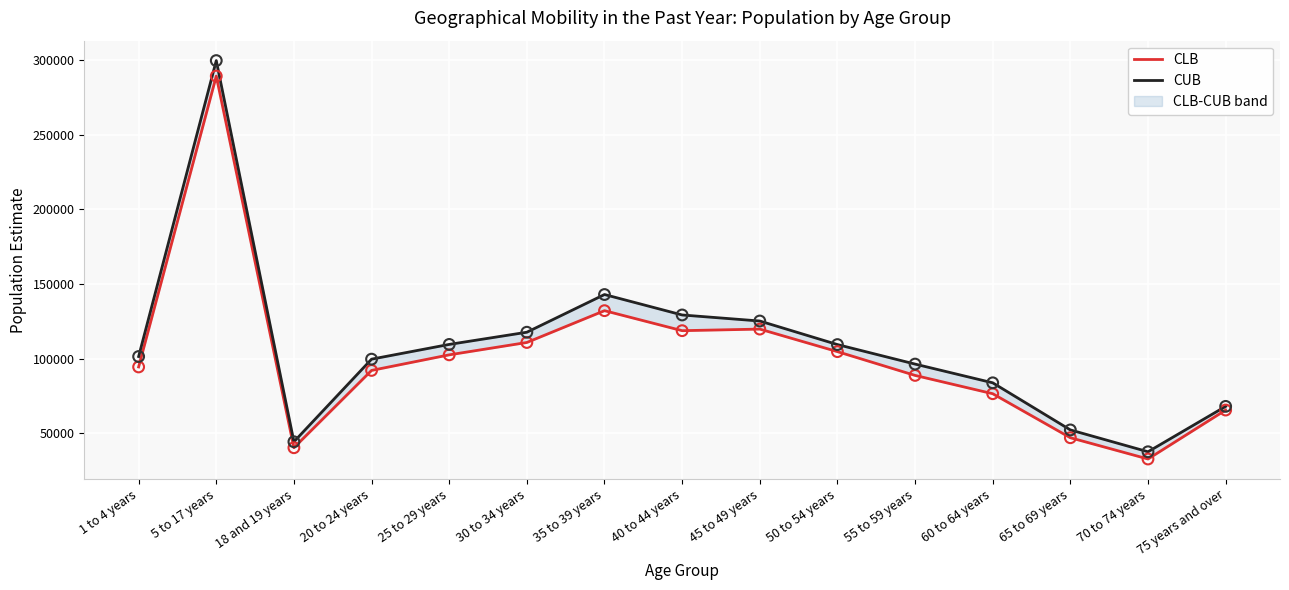

At how many categories does at least one series exceed 232191?

1